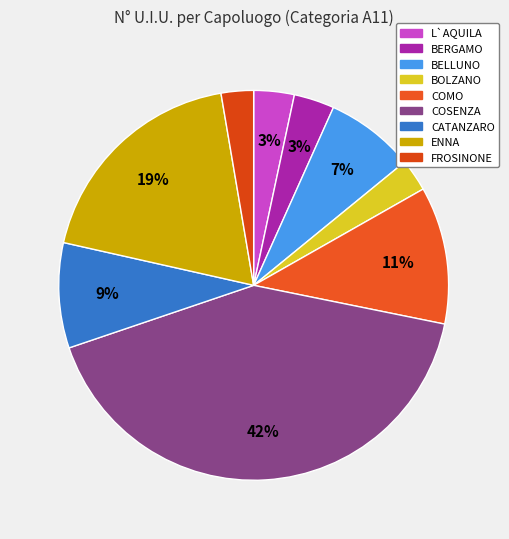

The L`AQUILA slice represents 3% of the pie. True or false?

True